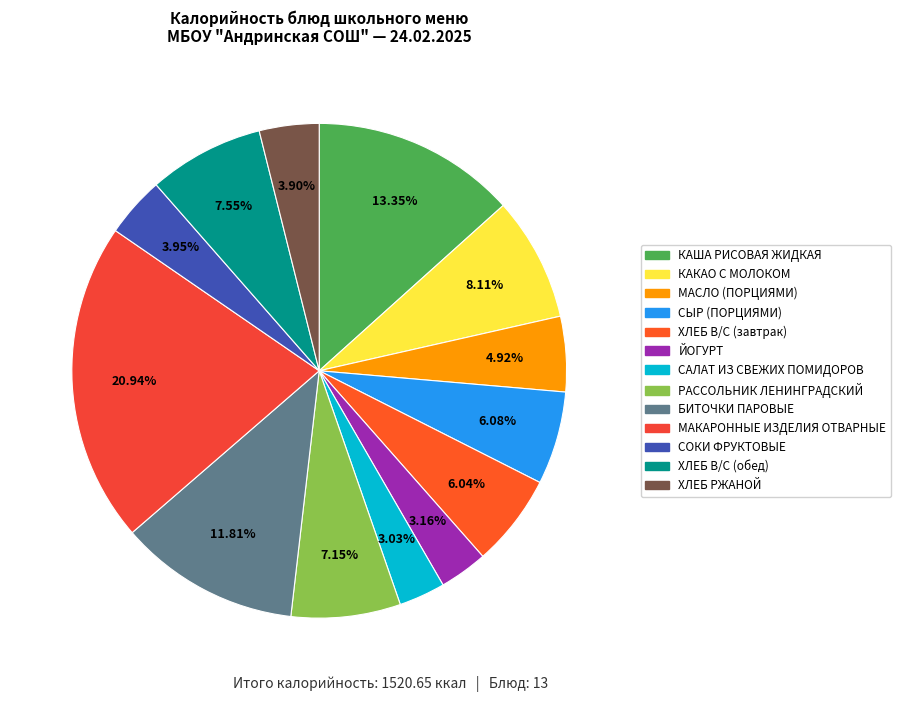

Approximately how many times larger is the value at МАСЛО (ПОРЦИЯМИ) compared to БИТОЧКИ ПАРОВЫЕ?

0.4